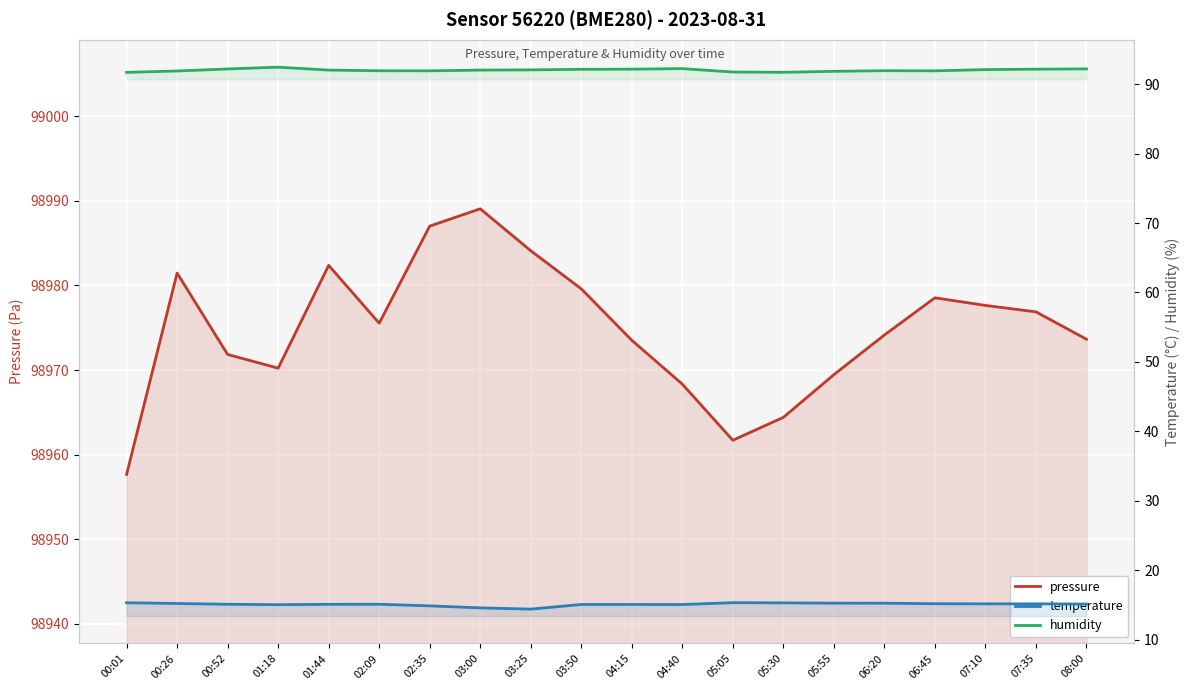

What is the value of the humidity point at the 8th from the left?

92.0